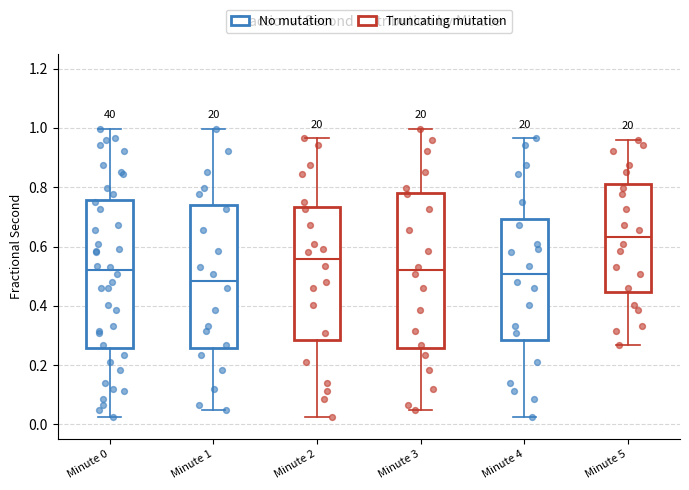

Comparing the boxes themselves (not the whiskers), which one is the tallest?

Minute 3